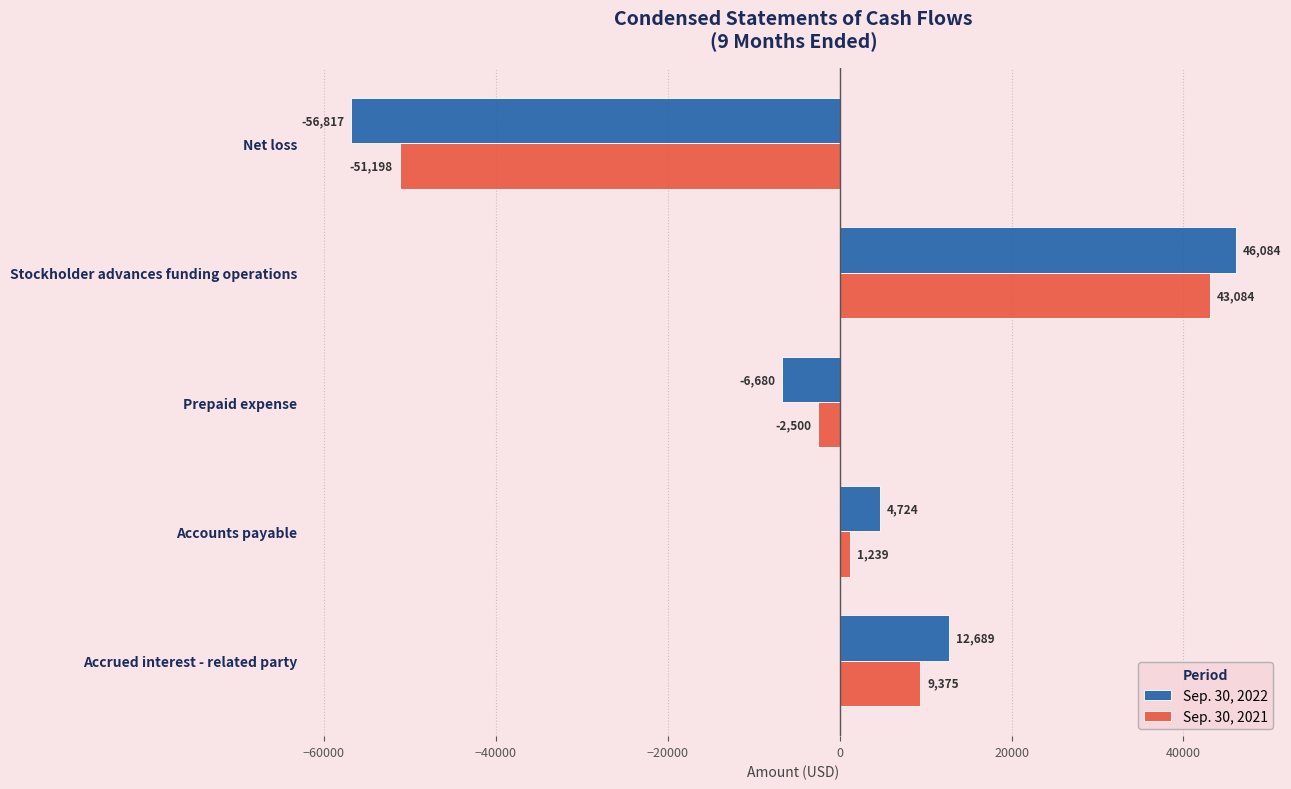

Read the Sep. 30, 2021 value at Prepaid expense, to the nearest 10.

-2500